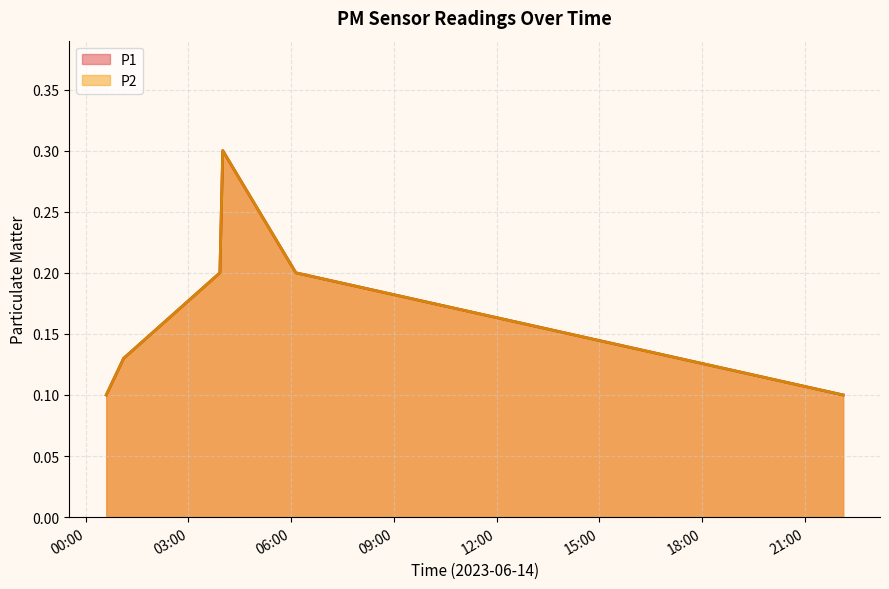

Which series has the largest total across all categories?

P1